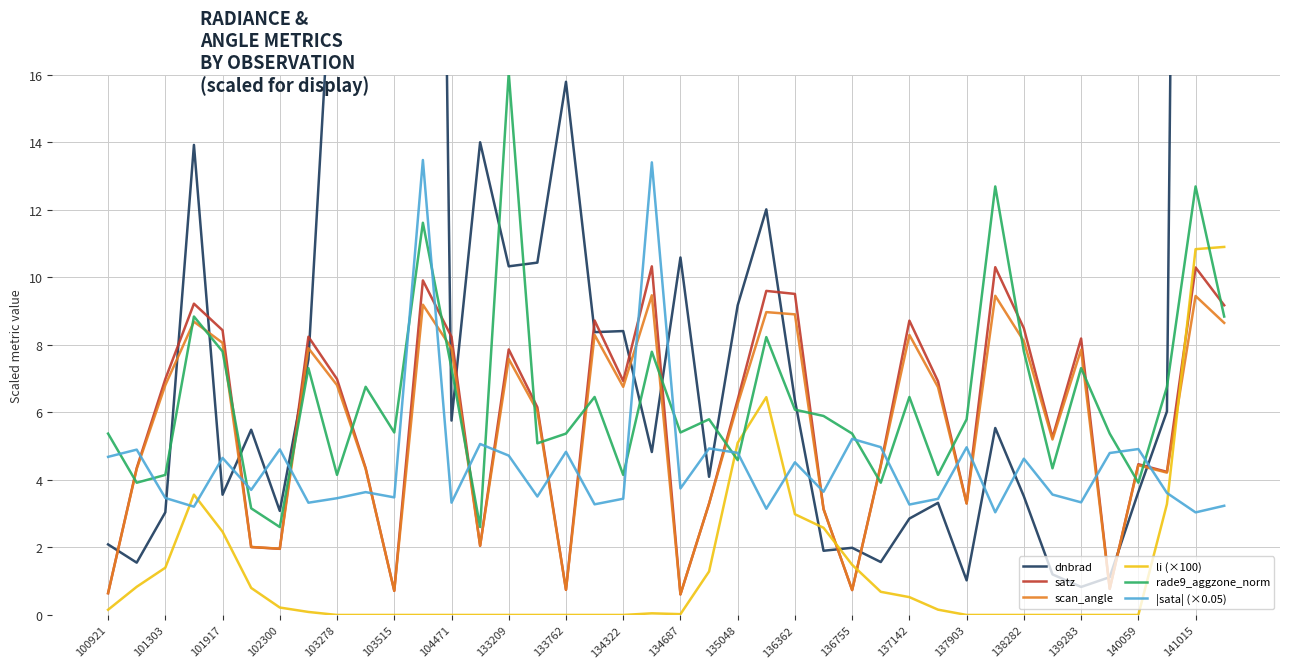

What is the lowest value of the satz series?

0.6